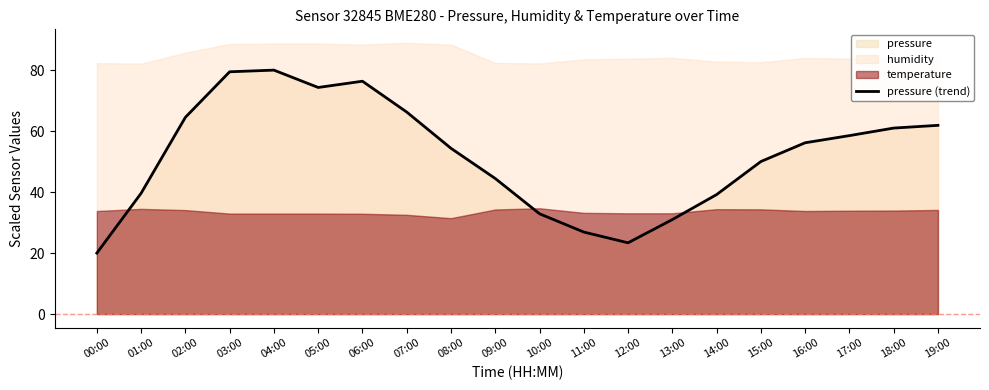

What is the value of the 6th point from the left?

74.3